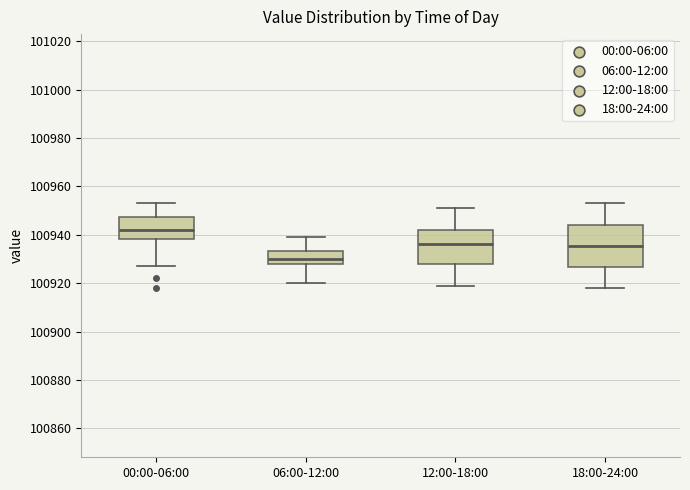

Reading left to right, transcribe this box plot: for each box, give where its median line is, the range the box spans, and where its two whiskers end, as read against the y-axis. The values are not printed on the chart, so give them approximately, as read against the axis.

00:00-06:00: median 100942, box 100938 to 100948, whiskers 100928 to 100954
06:00-12:00: median 100930, box 100928 to 100934, whiskers 100920 to 100940
12:00-18:00: median 100936, box 100928 to 100942, whiskers 100920 to 100952
18:00-24:00: median 100936, box 100926 to 100944, whiskers 100918 to 100954